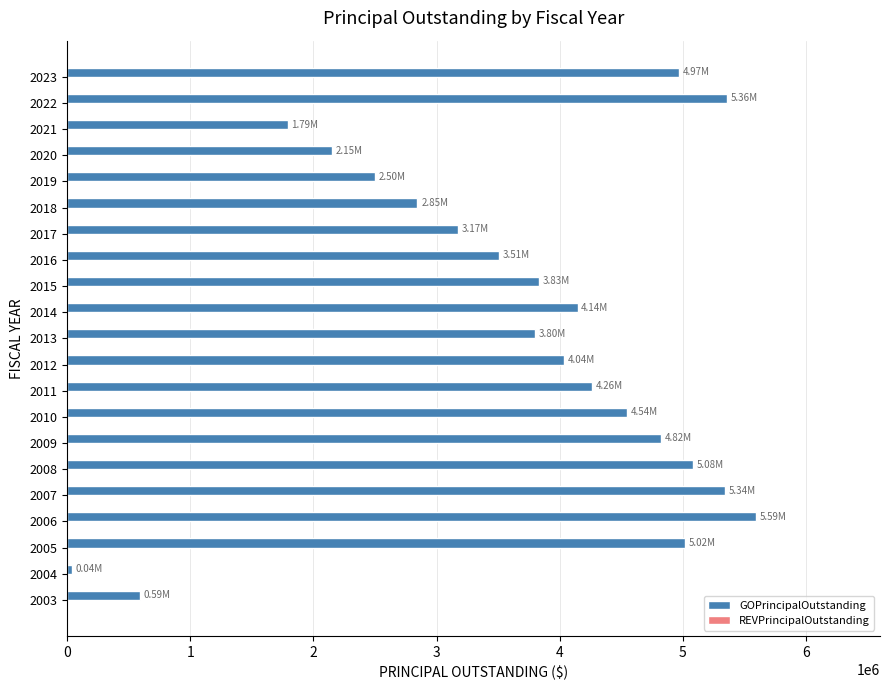

What is the change in value from 2003 to 2017?

+2585000